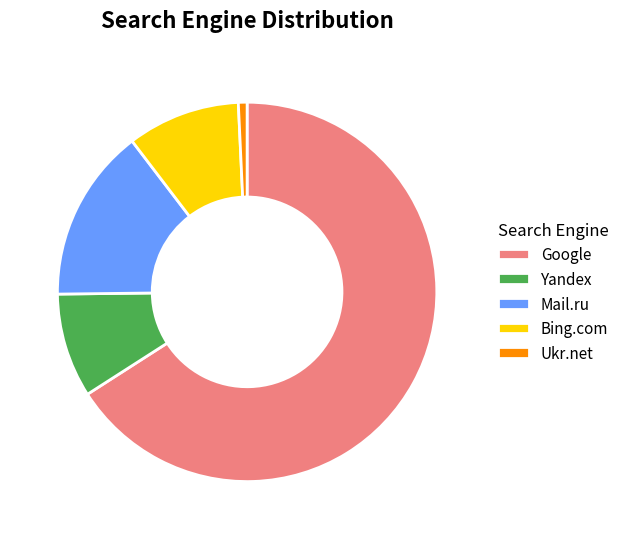

How many slices are in this pie chart?

5